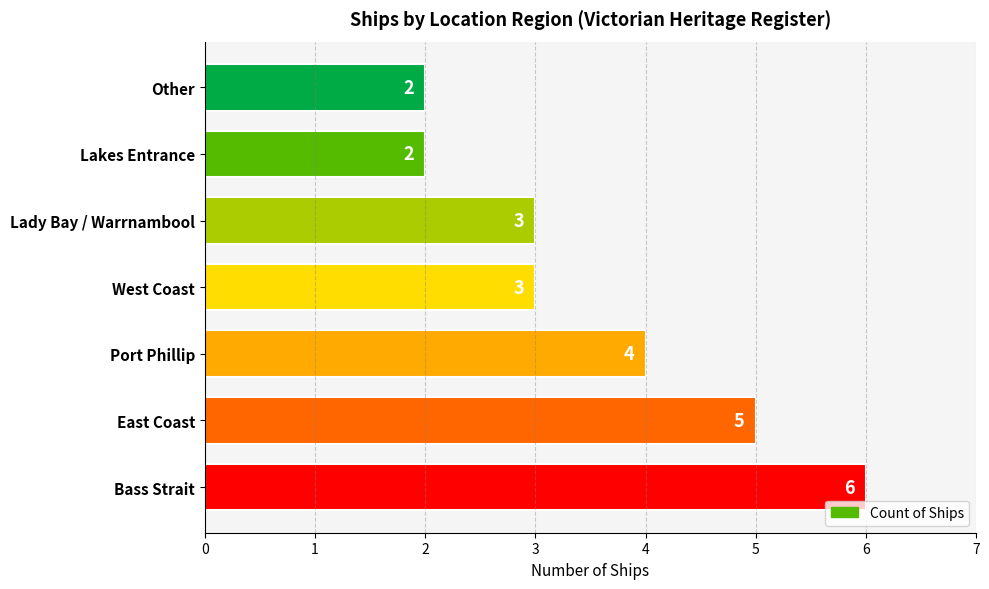

Reading top to bottom, extract all data points from this chart.

2	2	3	3	4	5	6